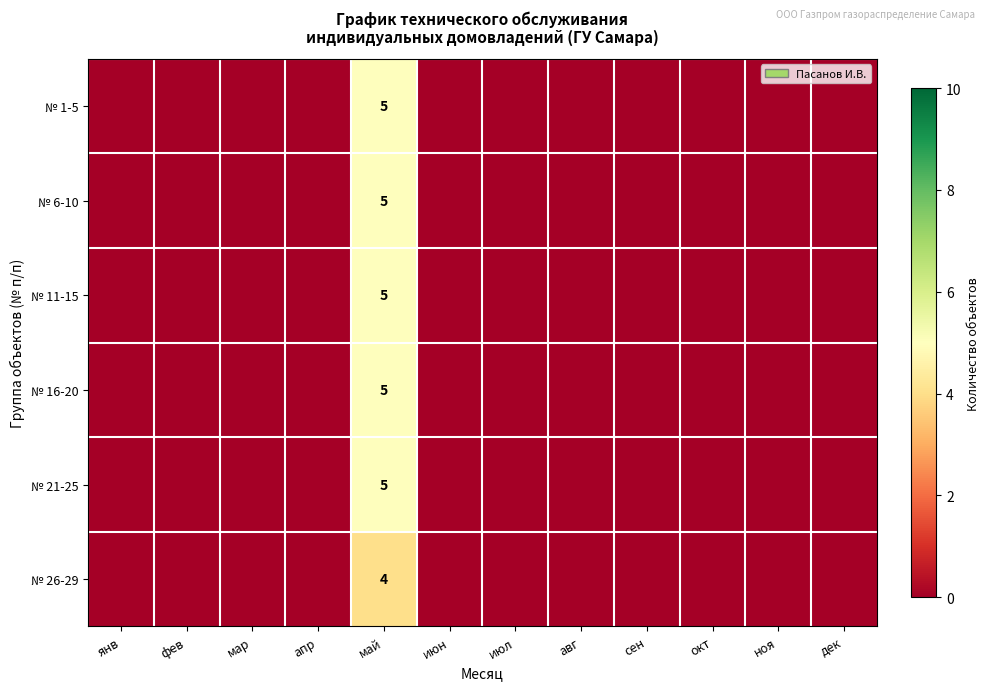

Which category has the highest value in the № 1-5 series?

май